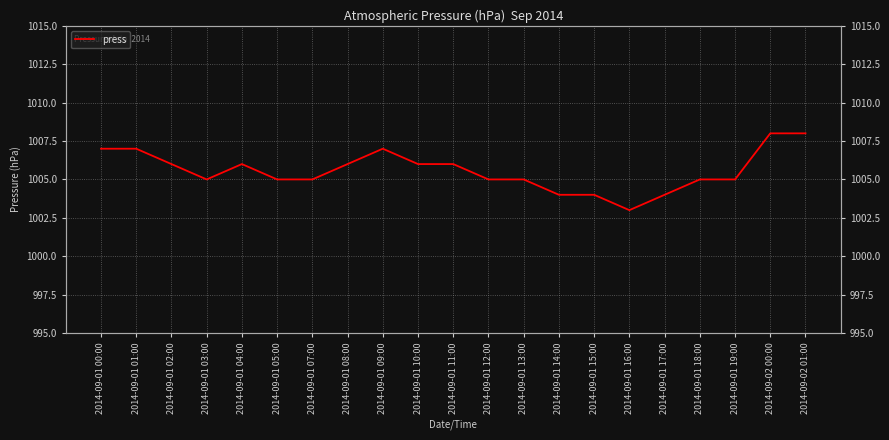

How many data points does each series have?

21